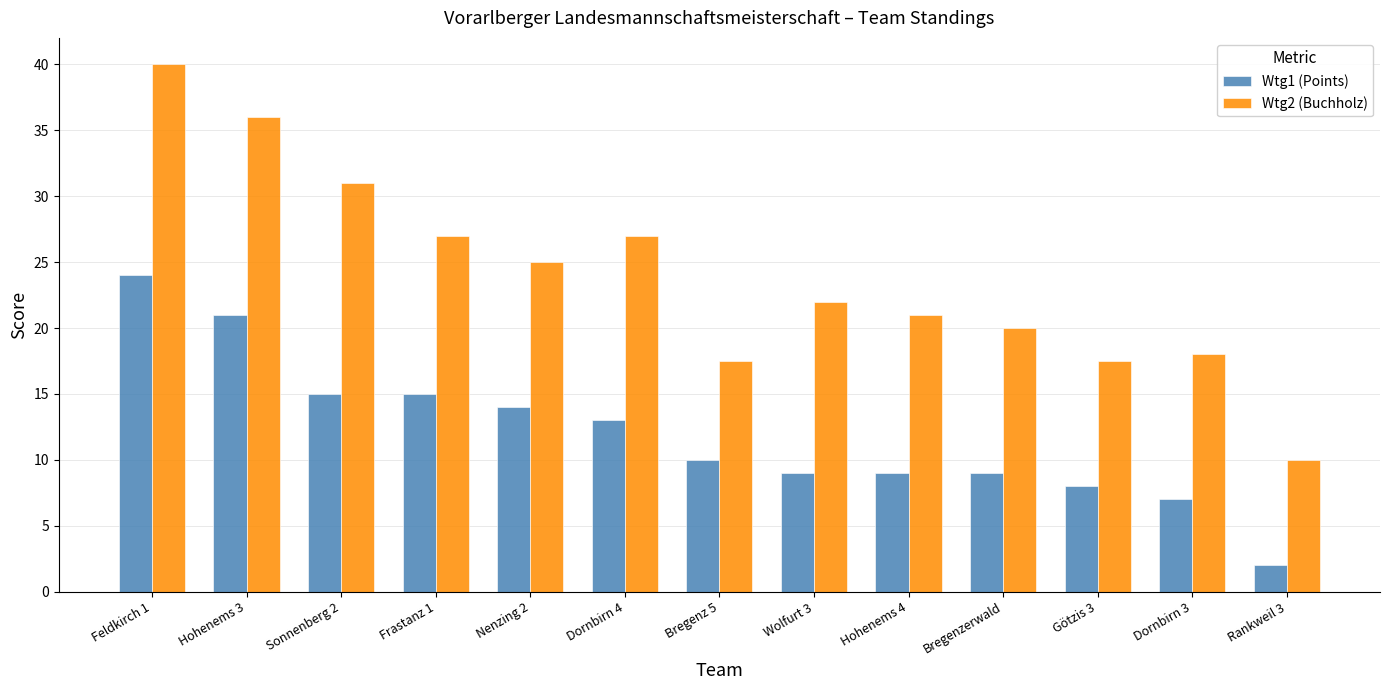

Which series changed the most between Feldkirch 1 and Frastanz 1?

Wtg2 (Buchholz)